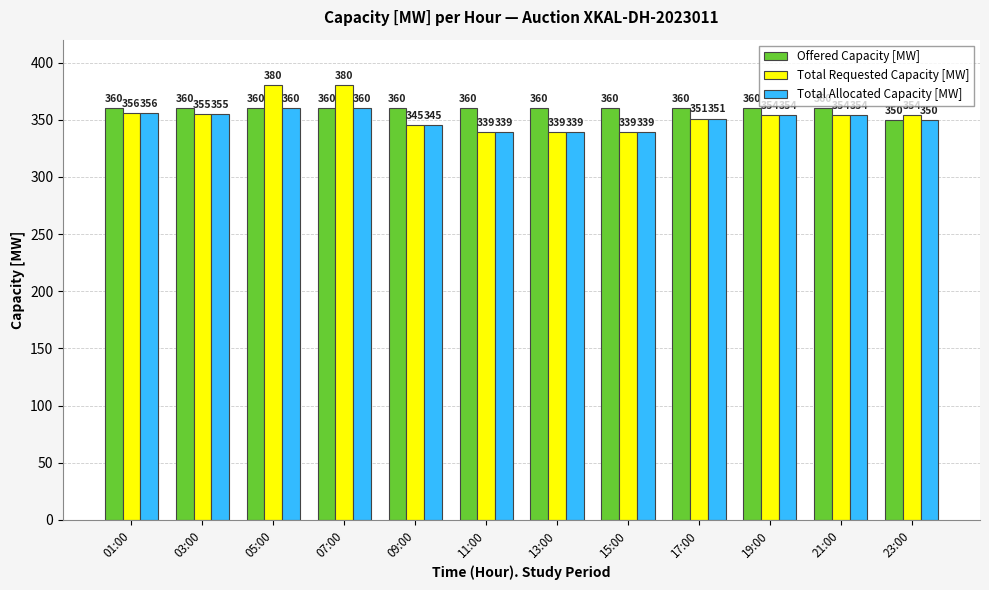

At which label does Offered Capacity [MW] reach its minimum?

23:00